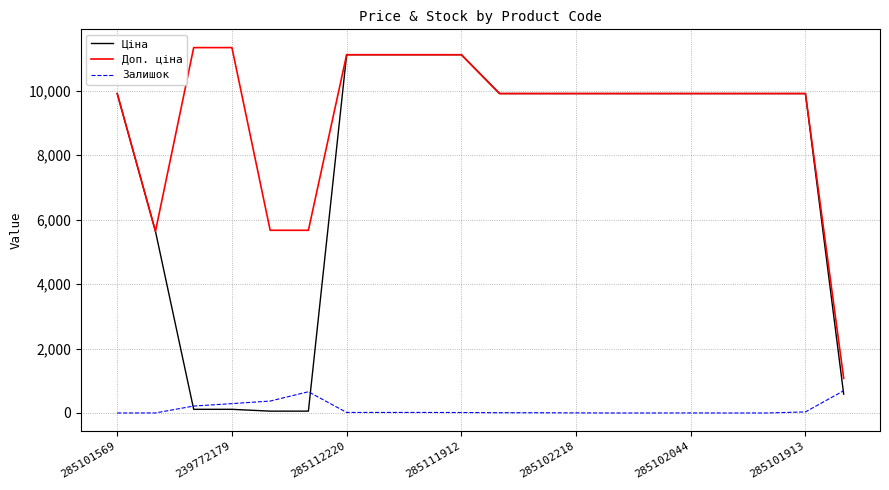

True or false: Залишок and Доп. ціна intersect in this chart.

False